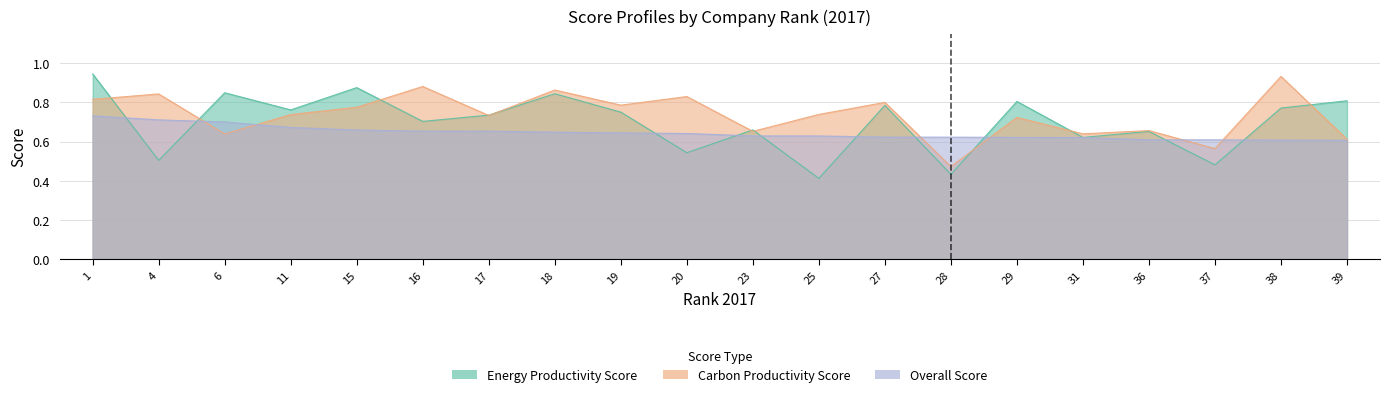

What is the difference between the Energy Productivity Score values at 37 and 25?

0.1